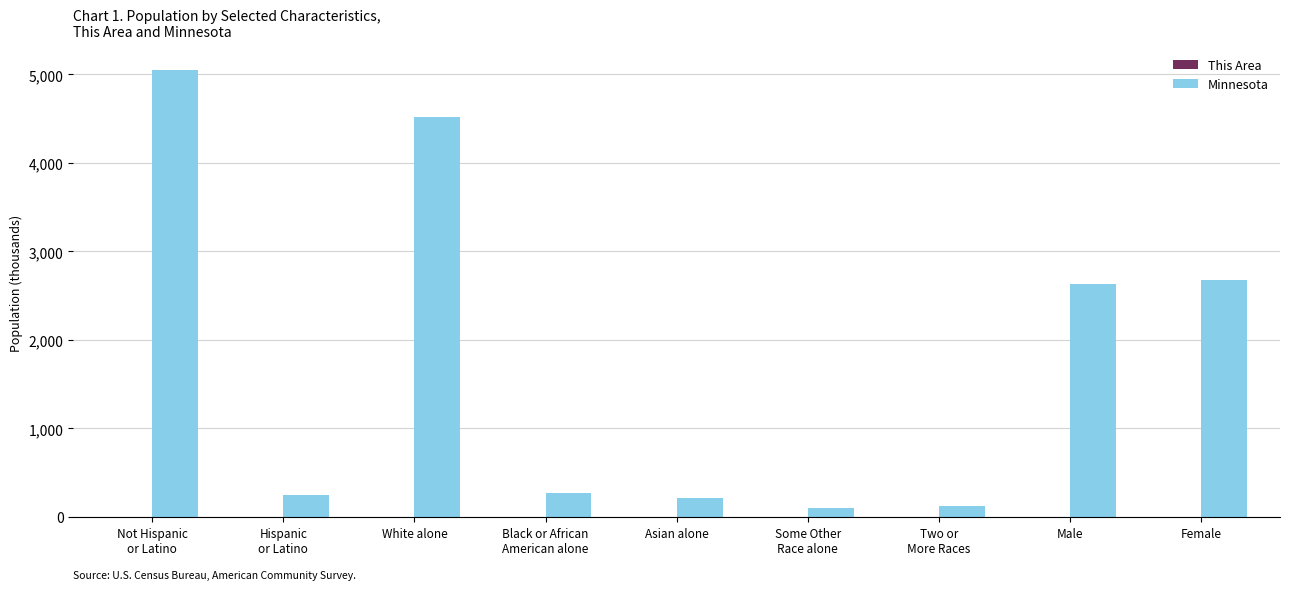

Which series has the largest total across all categories?

Minnesota